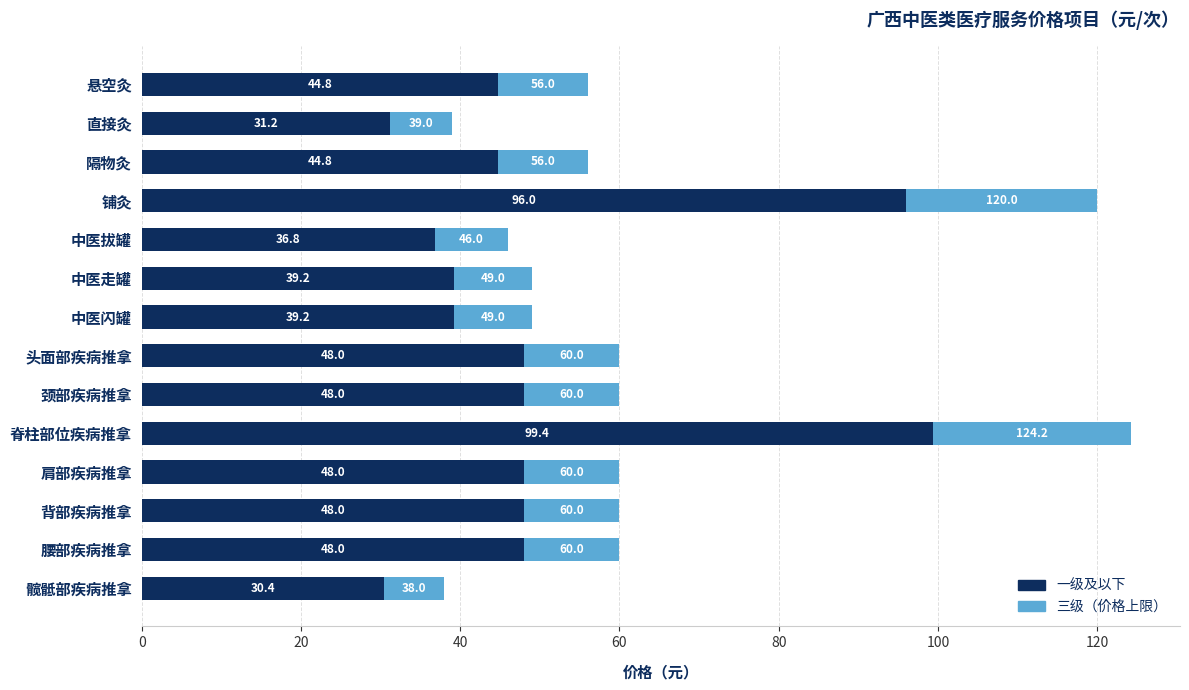

What is the total value across all series at 中医拔罐?

46.0